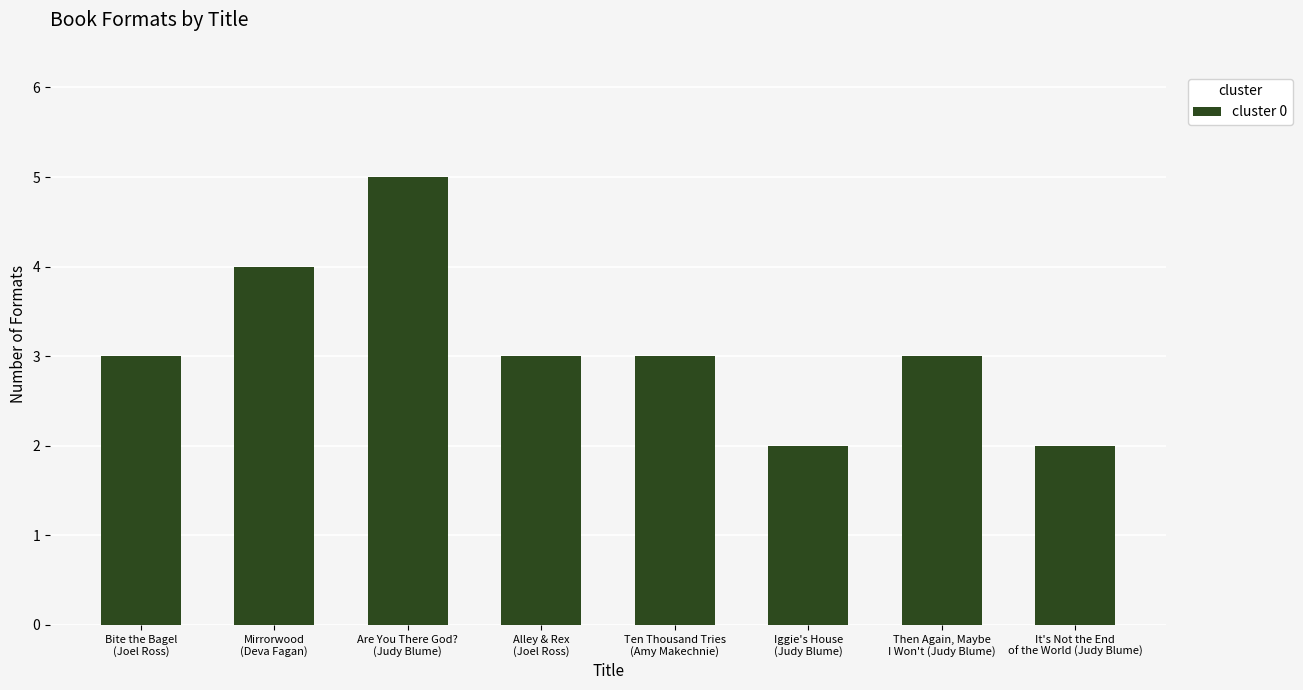

How many bars are there in total?

8